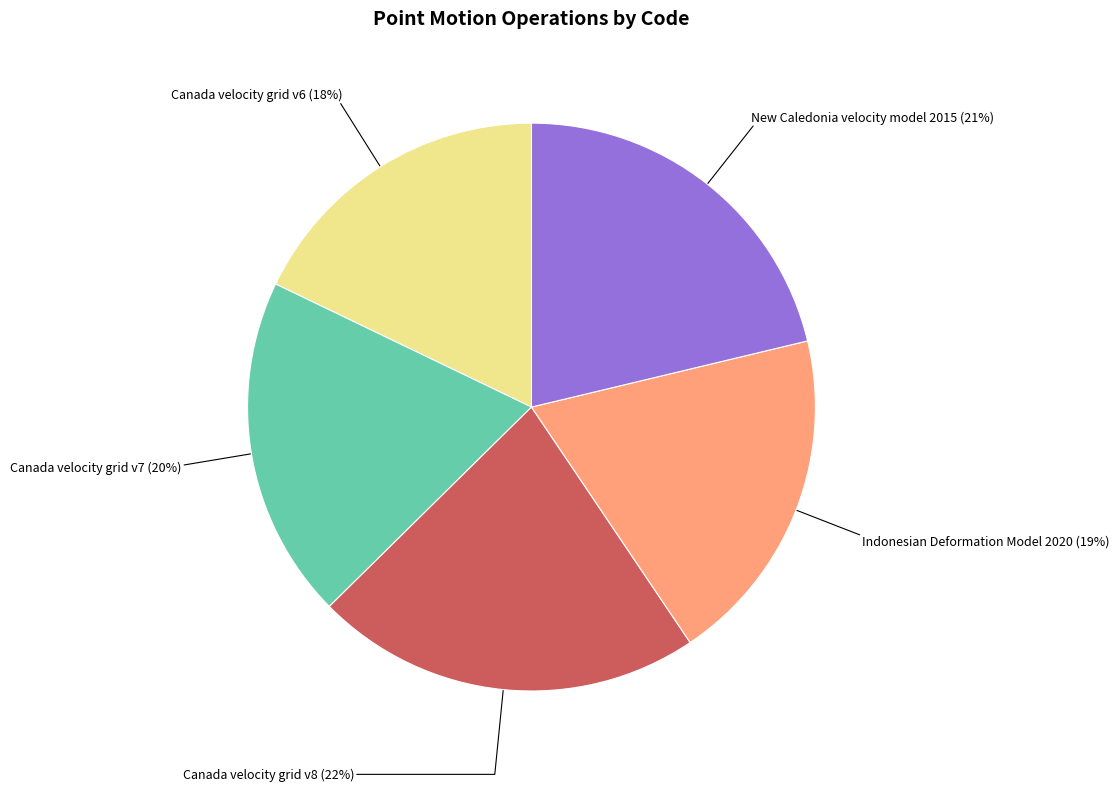

Does Canada velocity grid v7 represent more than half of the total?

No